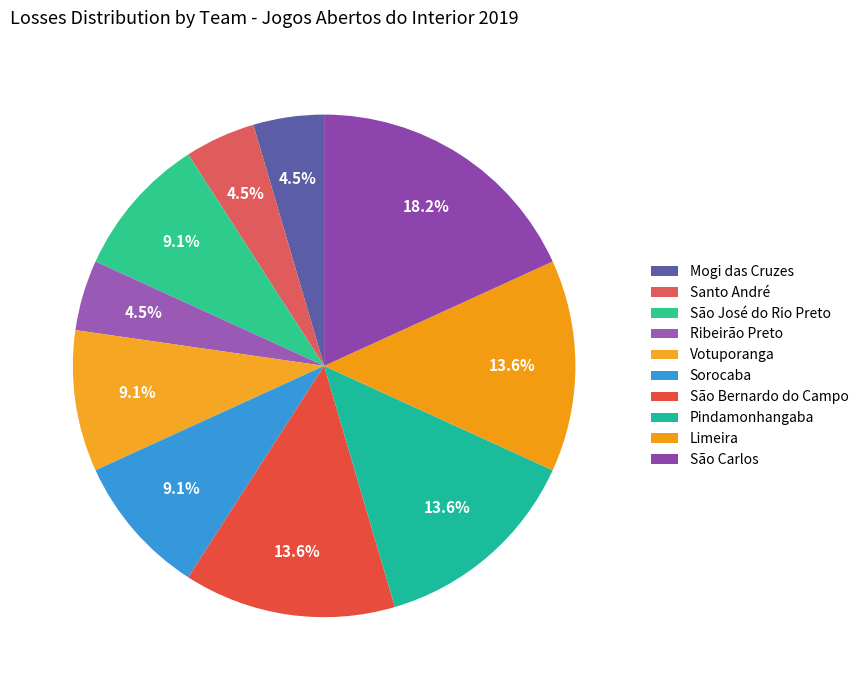

How many segments does this pie chart have?

10